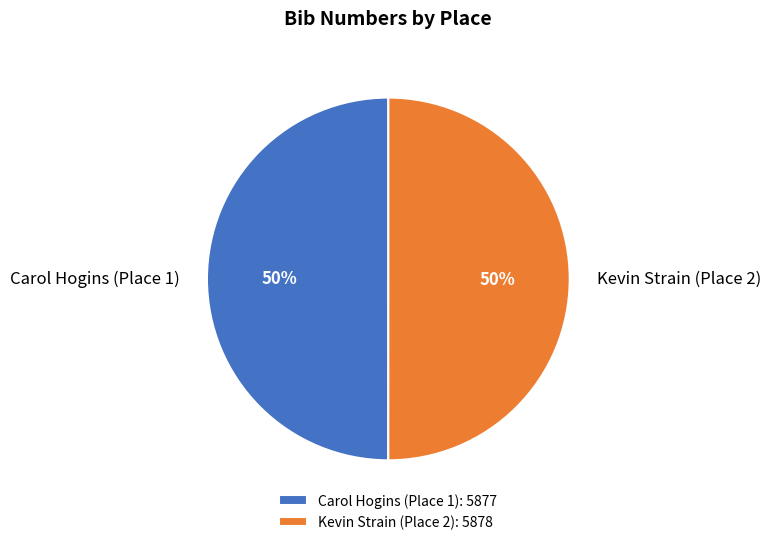

Combined, do Carol Hogins (Place 1) and Kevin Strain (Place 2) account for over 50%?

Yes